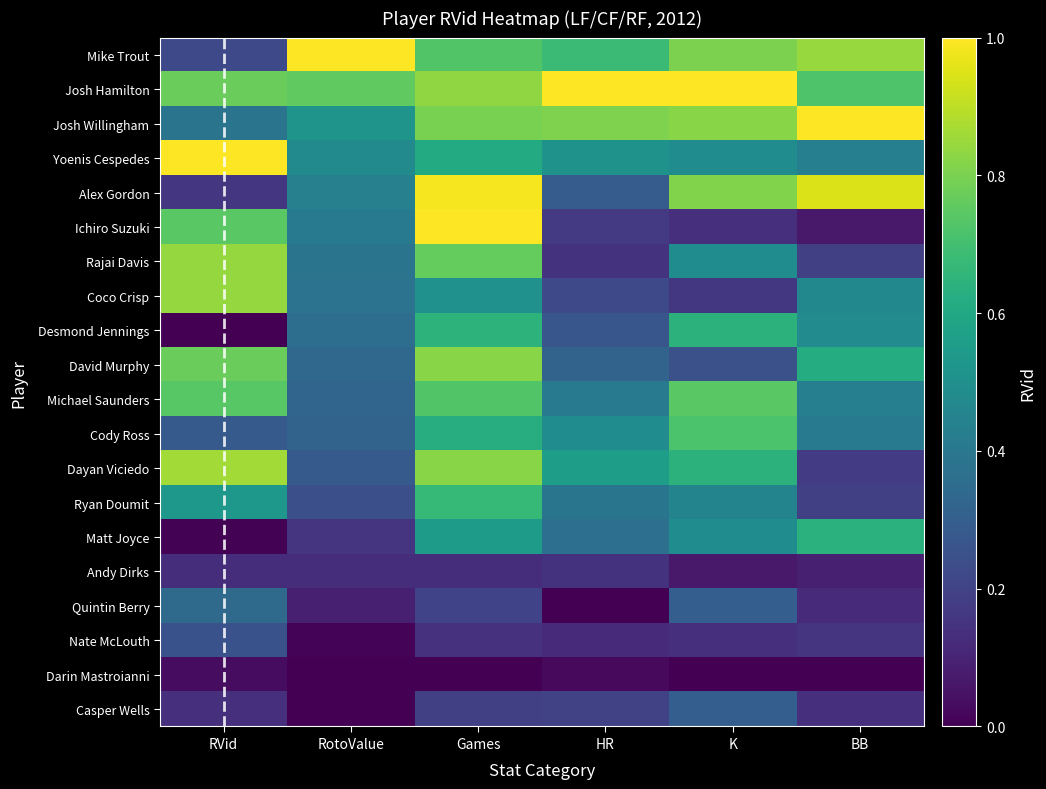

Rank the series by their maximum value, from highest to lowest.

Yoenis Cespedes, Josh Hamilton, Ichiro Suzuki, Josh Willingham, Mike Trout, Alex Gordon, Dayan Viciedo, Rajai Davis, Coco Crisp, David Murphy, Michael Saunders, Cody Ross, Ryan Doumit, Desmond Jennings, Matt Joyce, Quintin Berry, Casper Wells, Nate McLouth, Andy Dirks, Darin Mastroianni